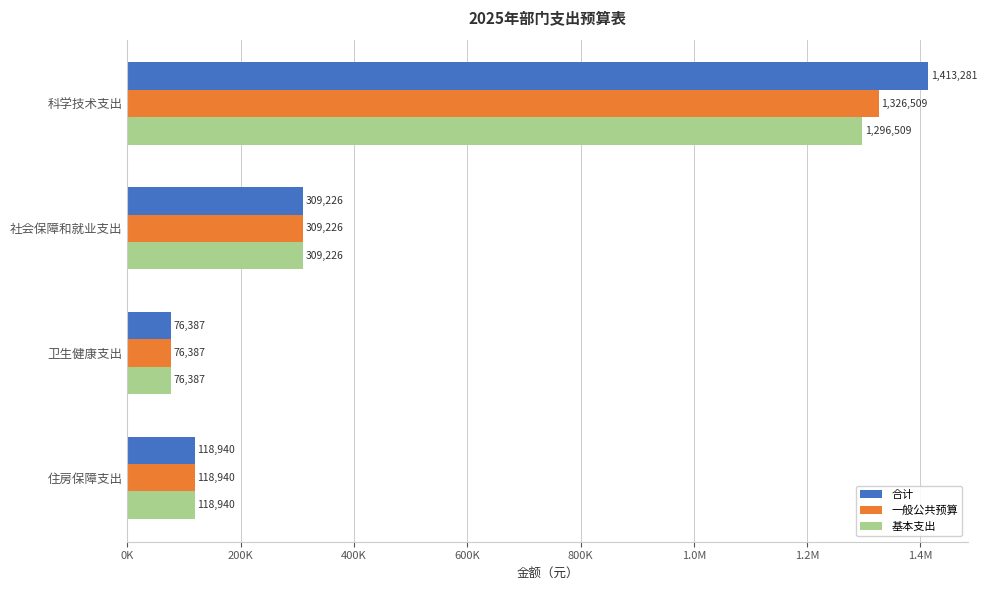

What are all the series names shown in the legend?

合计, 一般公共预算, 基本支出